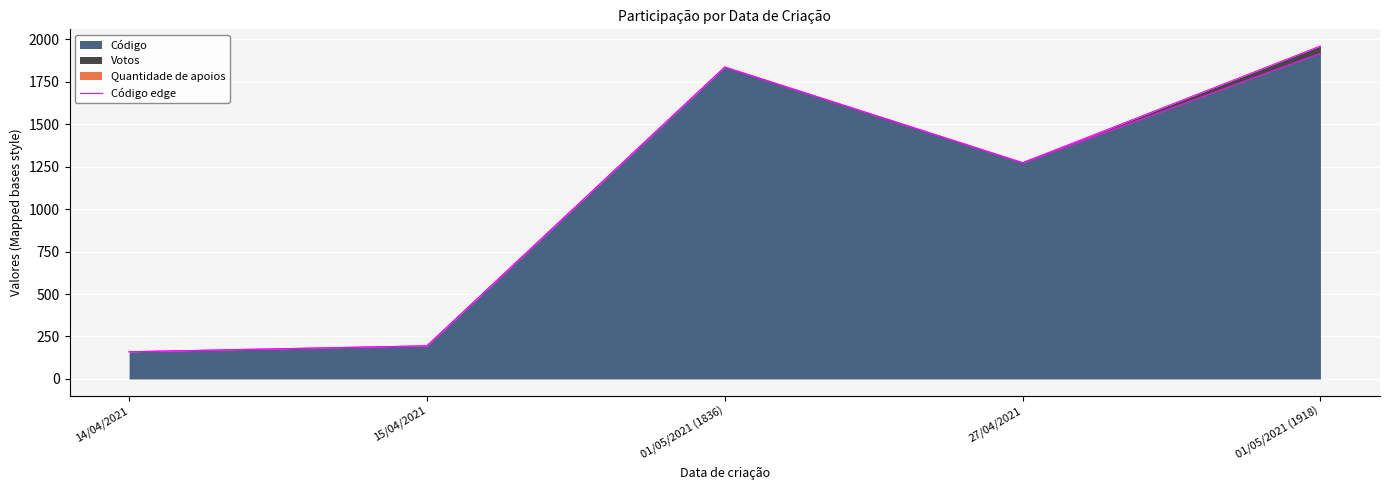

Count the number of categories in the chart.

5